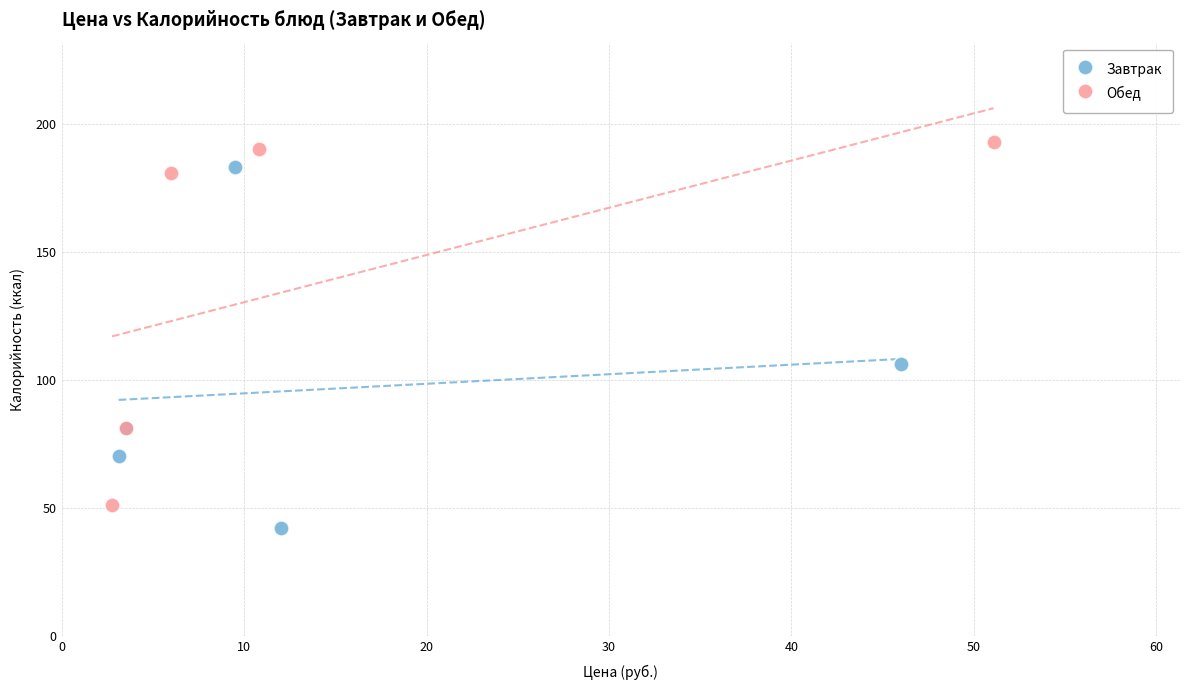

Which series reaches the maximum Y coordinate?

Обед